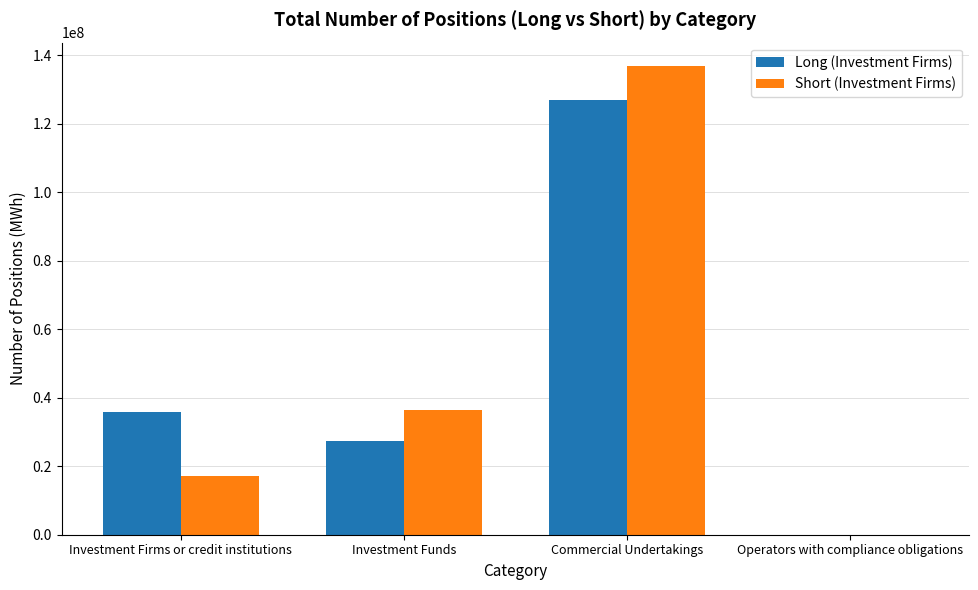

What is the sum of the Short (Investment Firms) values at Investment Firms or credit institutions and Investment Funds?

53312342